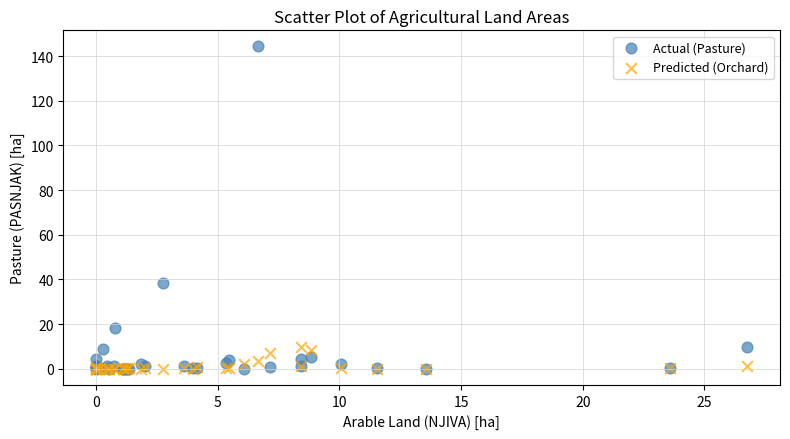

In the Actual (Pasture) series, what Y value is closest to 72?

38.5